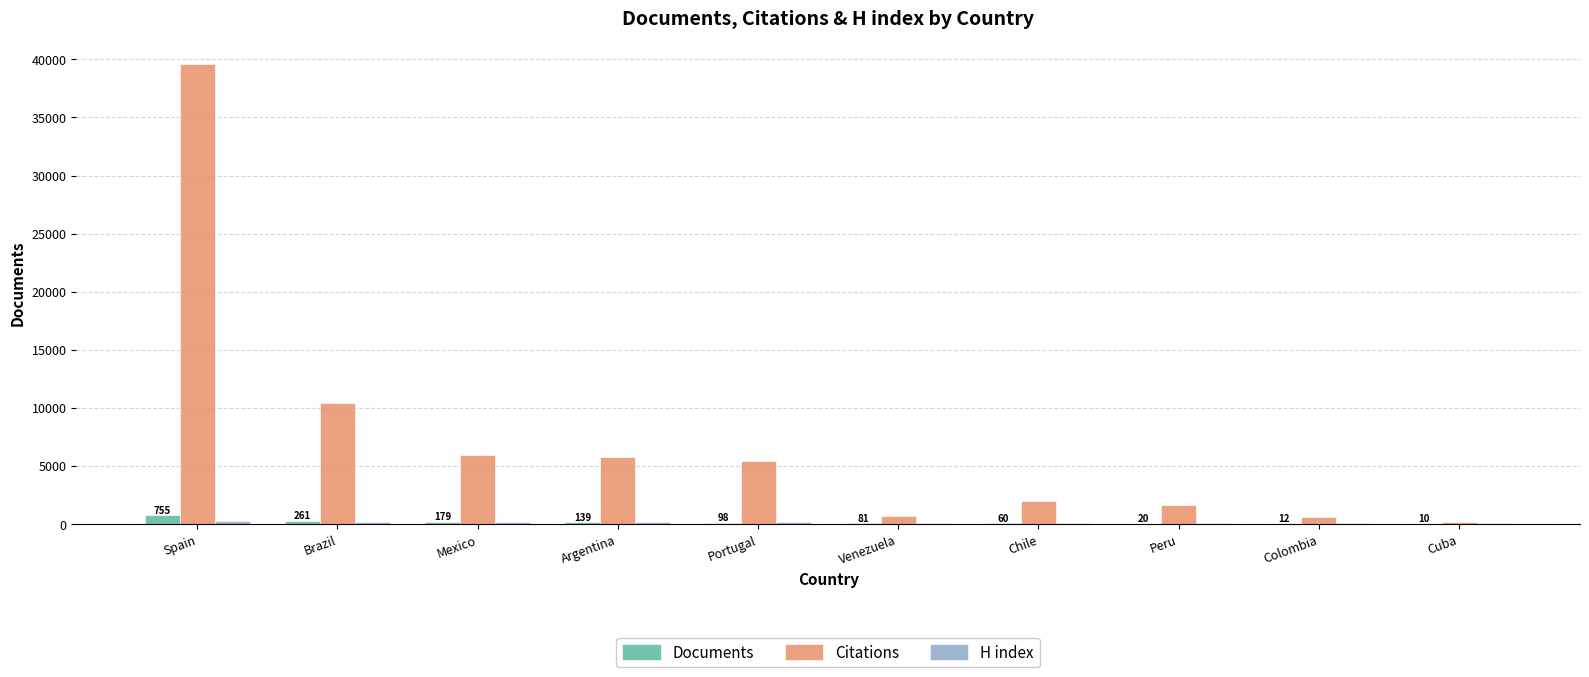

Which series changed the most between Spain and Chile?

Citations